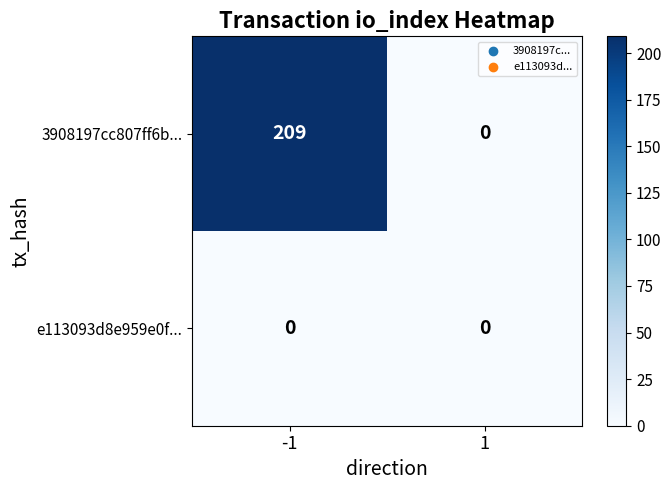

Rank the series by their maximum value, from lowest to highest.

e113093d8e959e0f..., 3908197cc807ff6b...